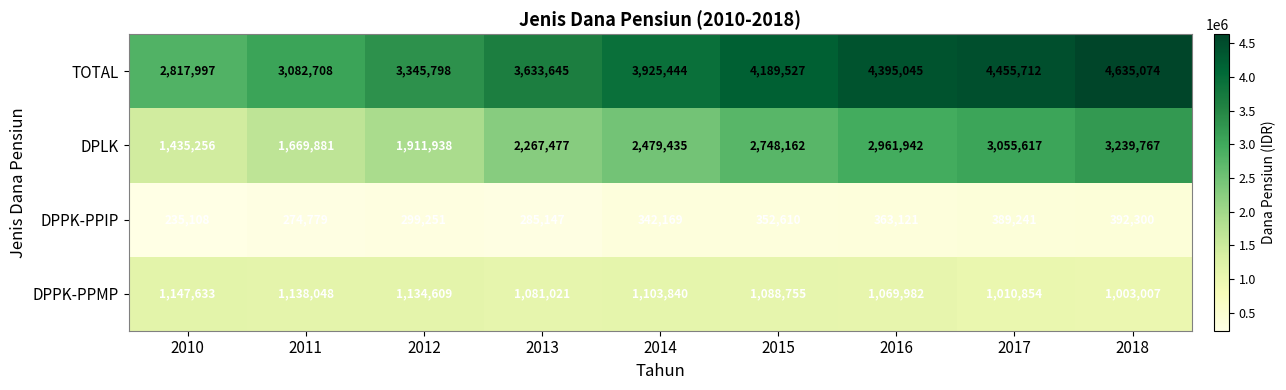

At how many categories does at least one series exceed 3149266?

7